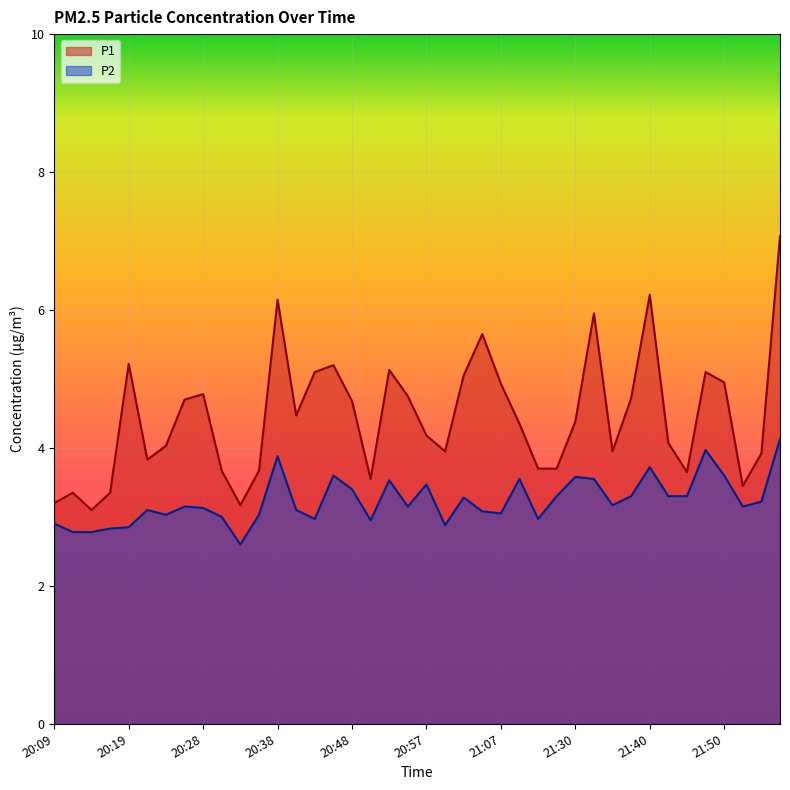

Is it true that P2 equals 4.0 at 21:47?

True